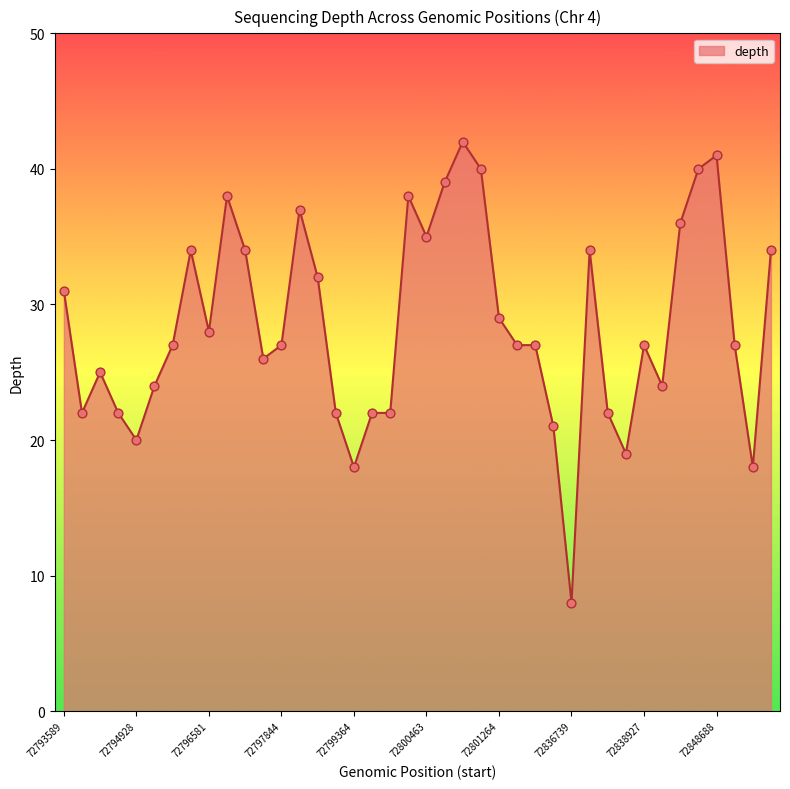

What is the difference between the maximum and minimum values?

34